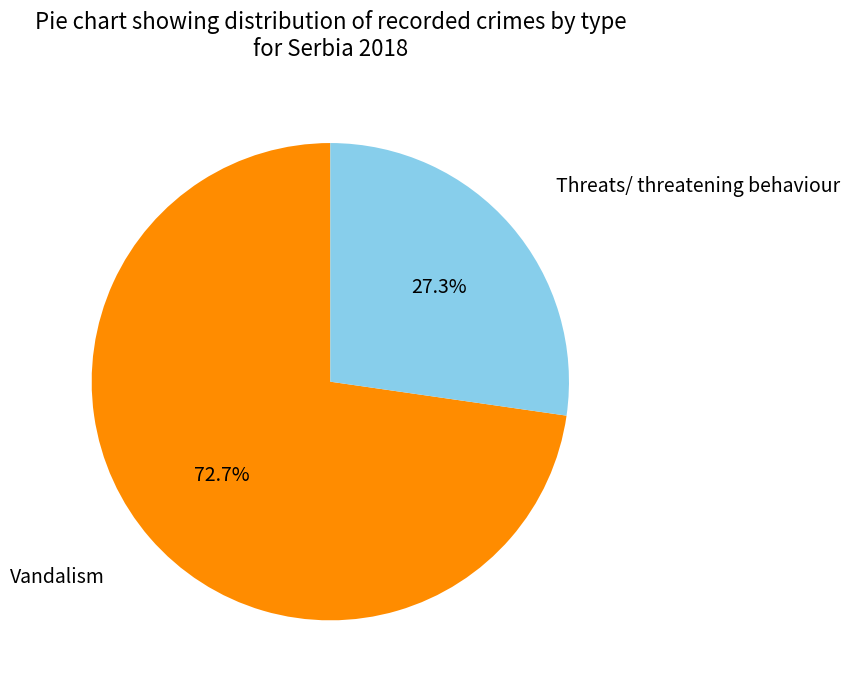

Is there a majority slice in this chart?

Yes